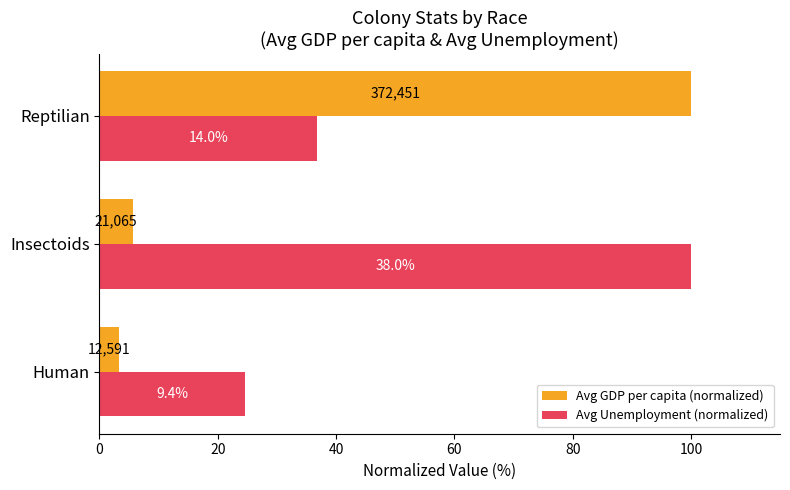

What is the difference between the maximum and minimum values in the Avg GDP per capita (normalized) series?

96.6